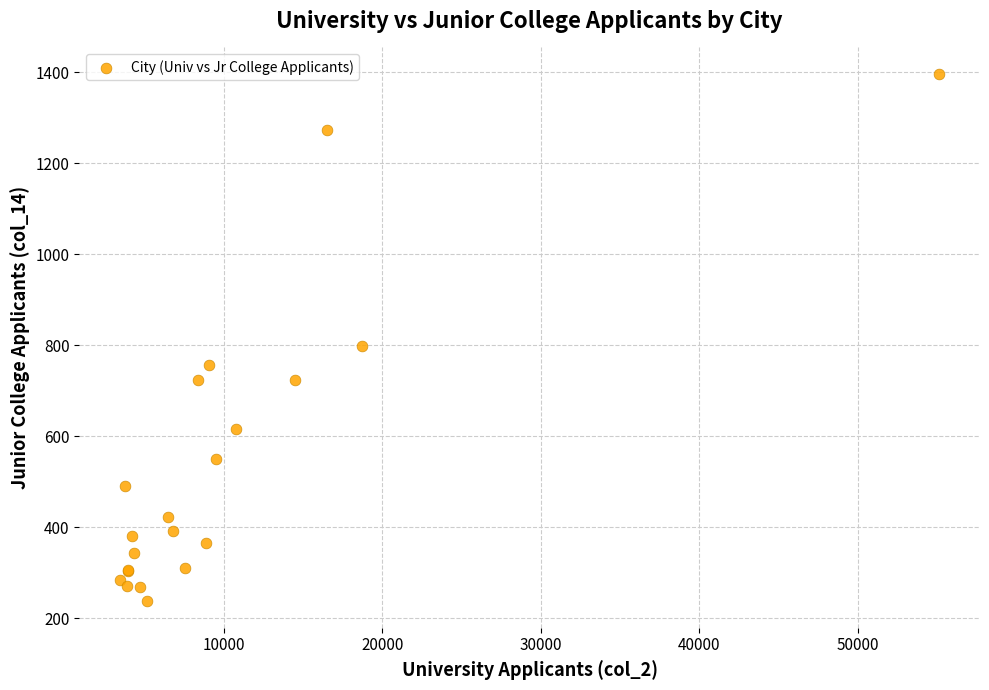

What Y value in the scatter plot is closest to 817?

798